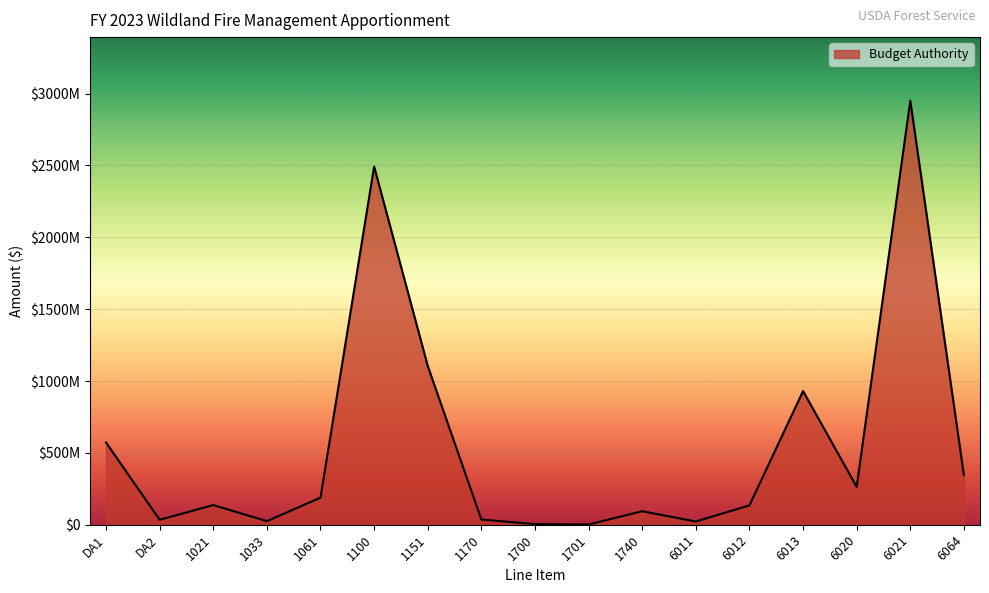

Which has a higher value, 6020 or DA1?

DA1